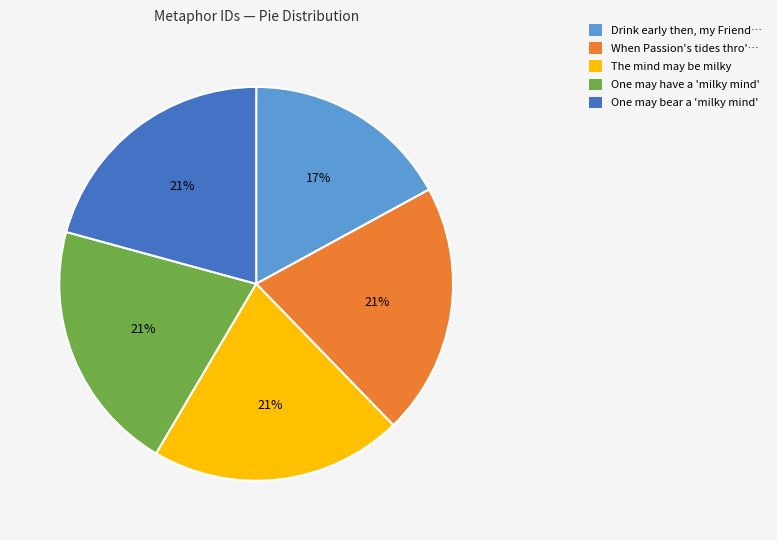

To the nearest percent, what is the difference between the largest and smallest slice percentages?

4%